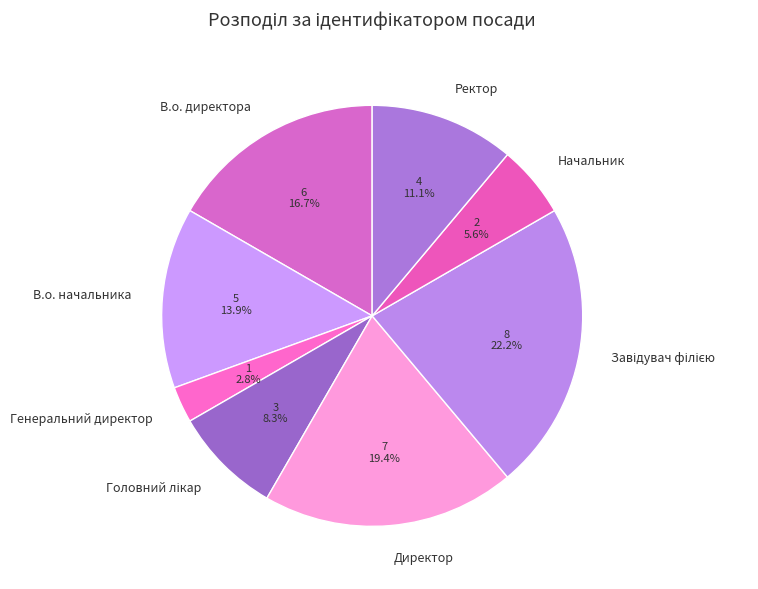

Which slice is the smallest?

Генеральний директор